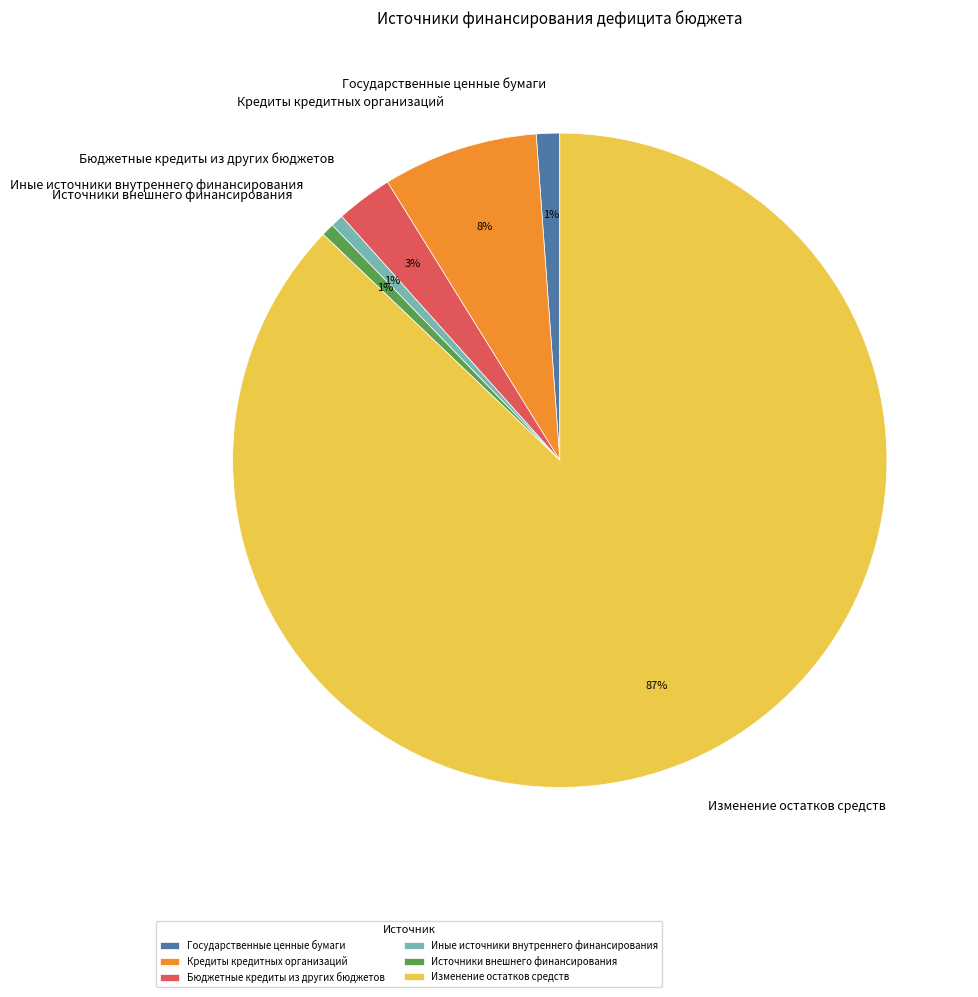

To the nearest percent, what is the average slice percentage?

17%